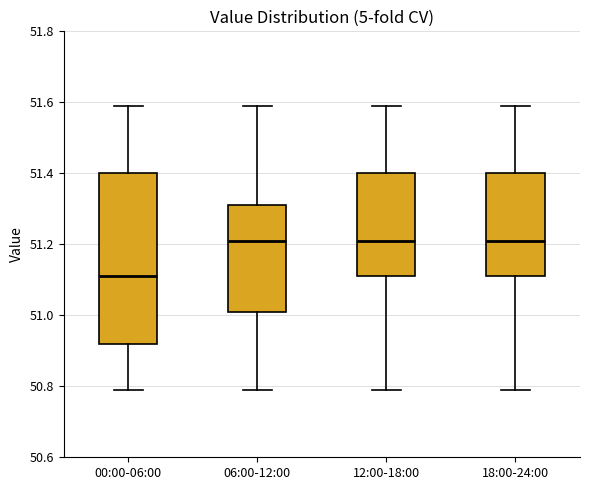

Which box is the tallest, from its lower edge to its upper edge?

00:00-06:00